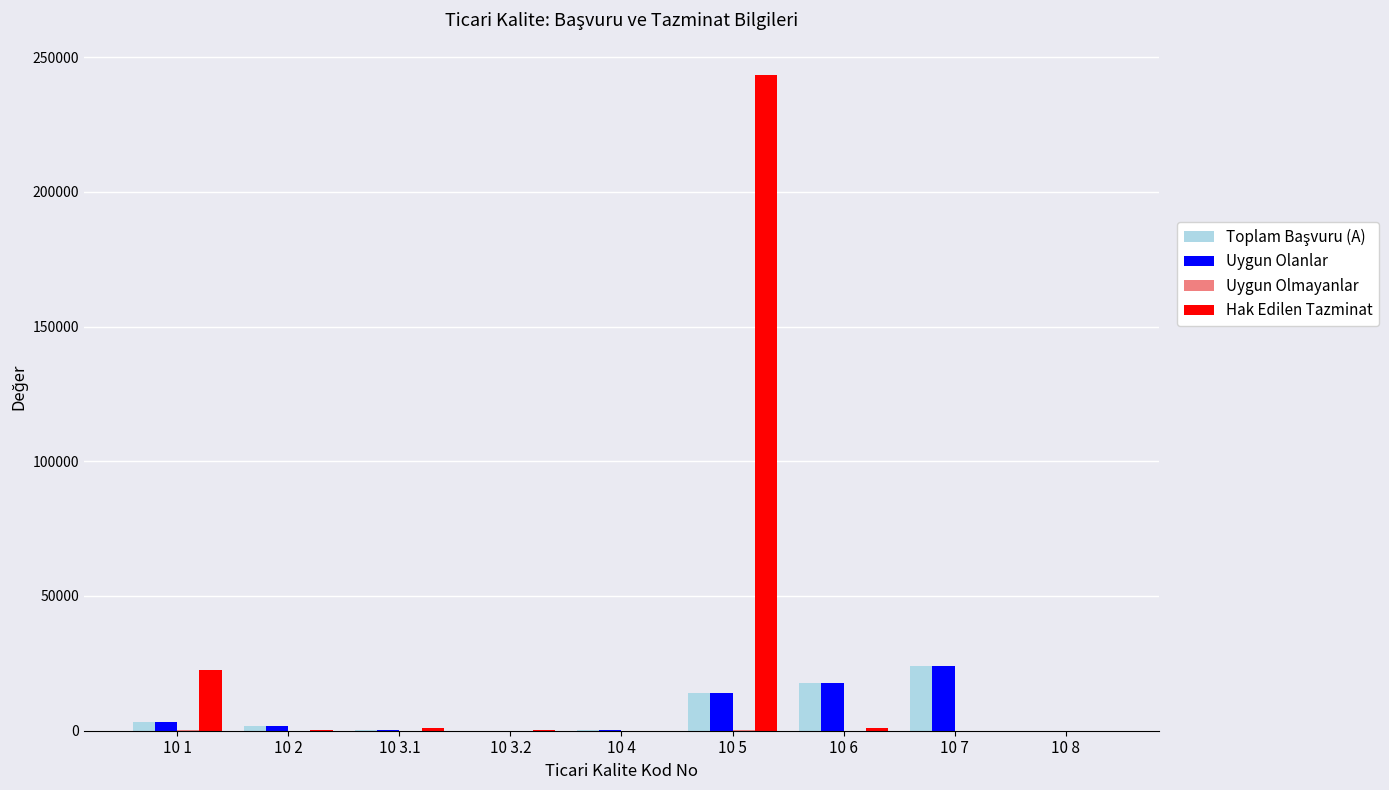

Count the number of categories in the chart.

9